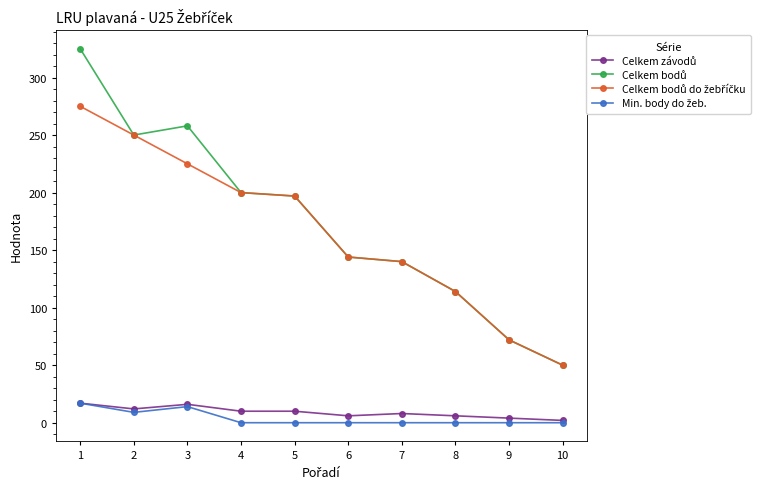

What is the maximum value shown in the chart?

325